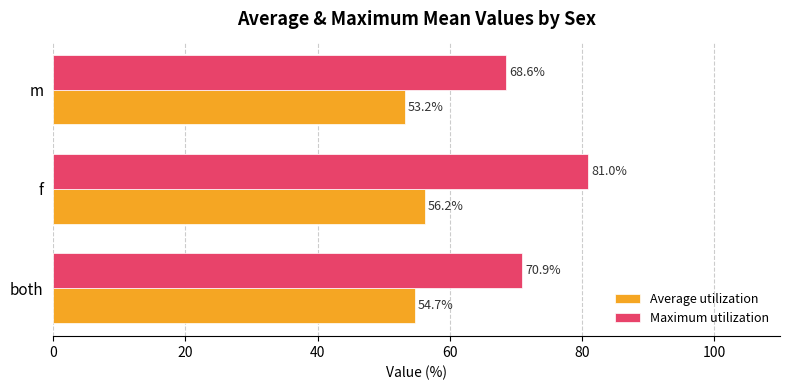

The value of Maximum utilization at f is 115.0. True or false?

False